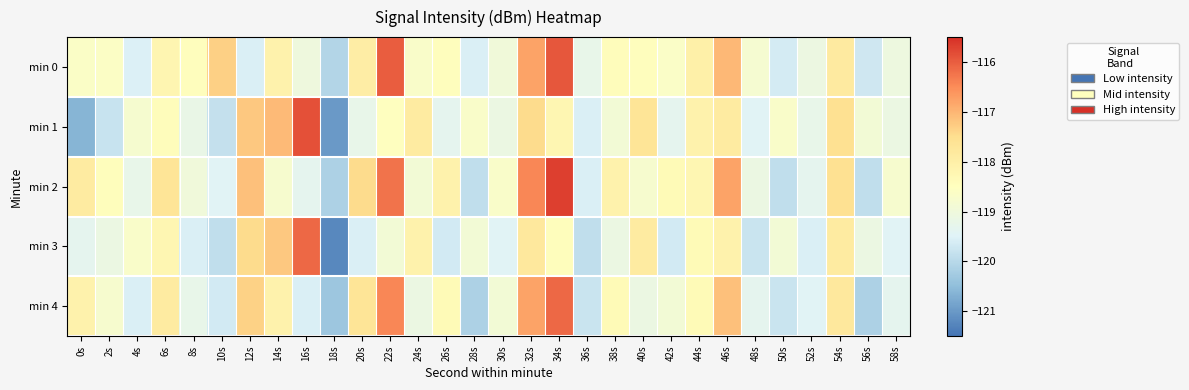

How many categories are shown in the chart?

30